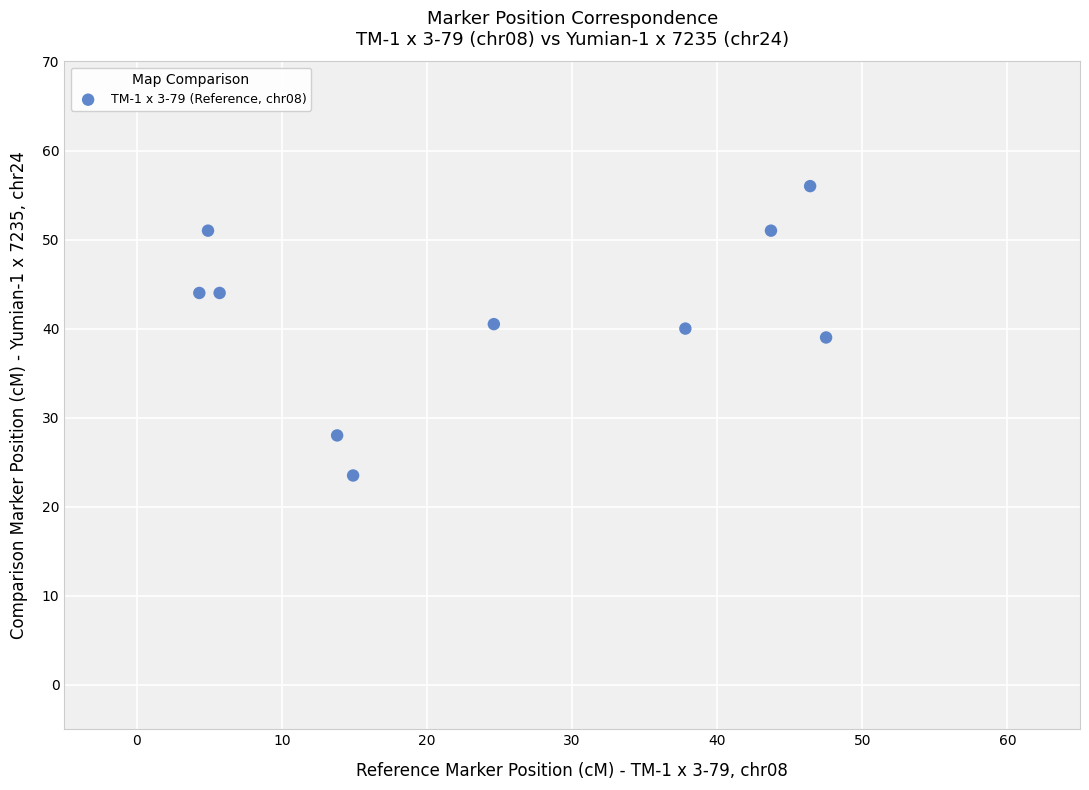

What is the average Y value?

41.7